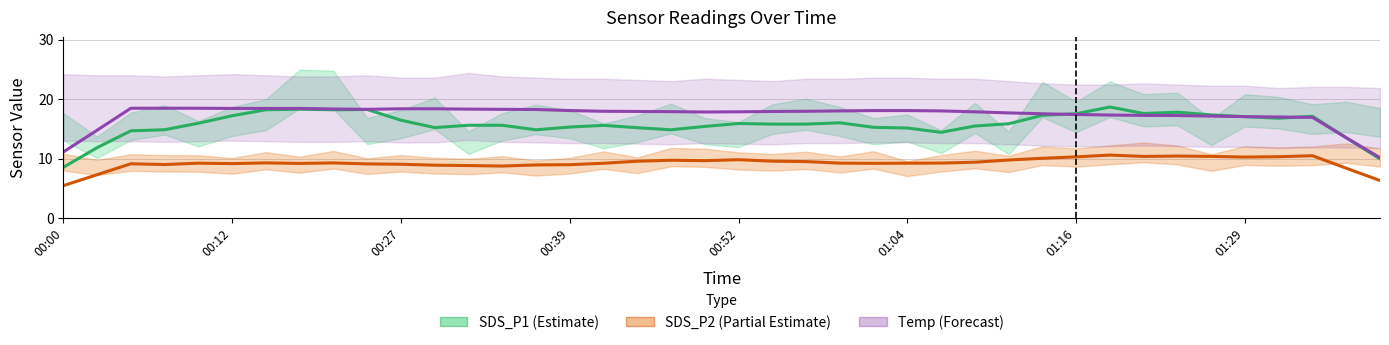

How many data points in Temp (Forecast) are above 17?

34